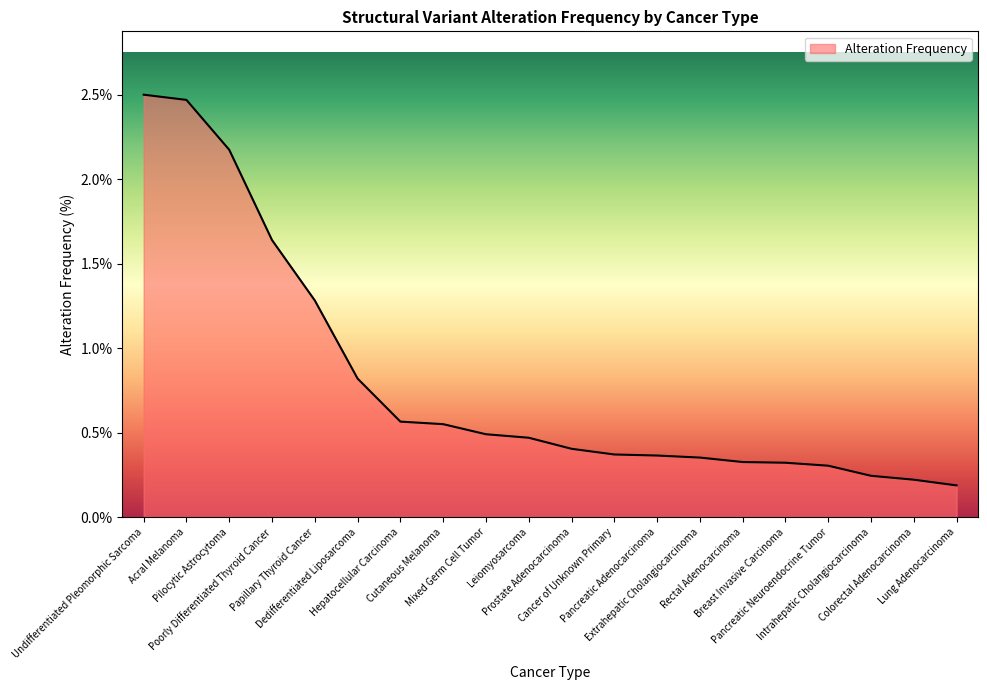

What is the difference between the maximum and minimum values?

2.3